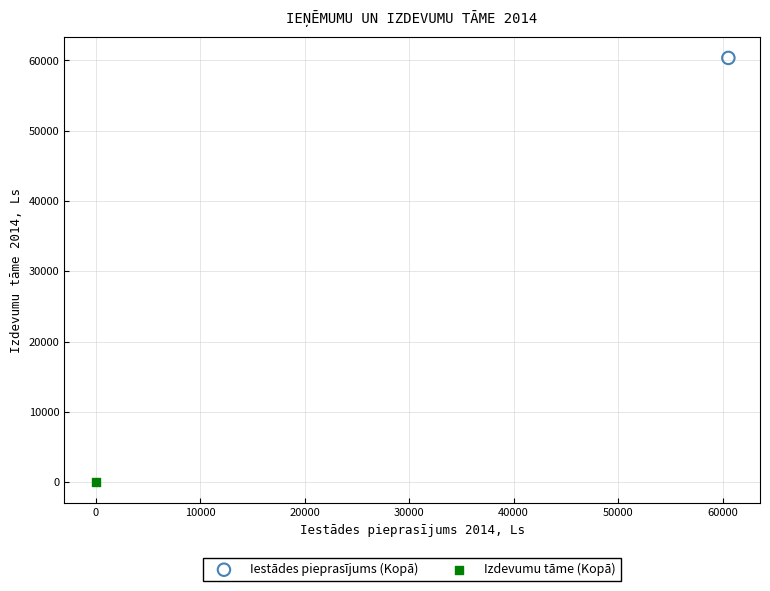

What are all the series names shown in the legend?

Iestādes pieprasījums (Kopā), Izdevumu tāme (Kopā)